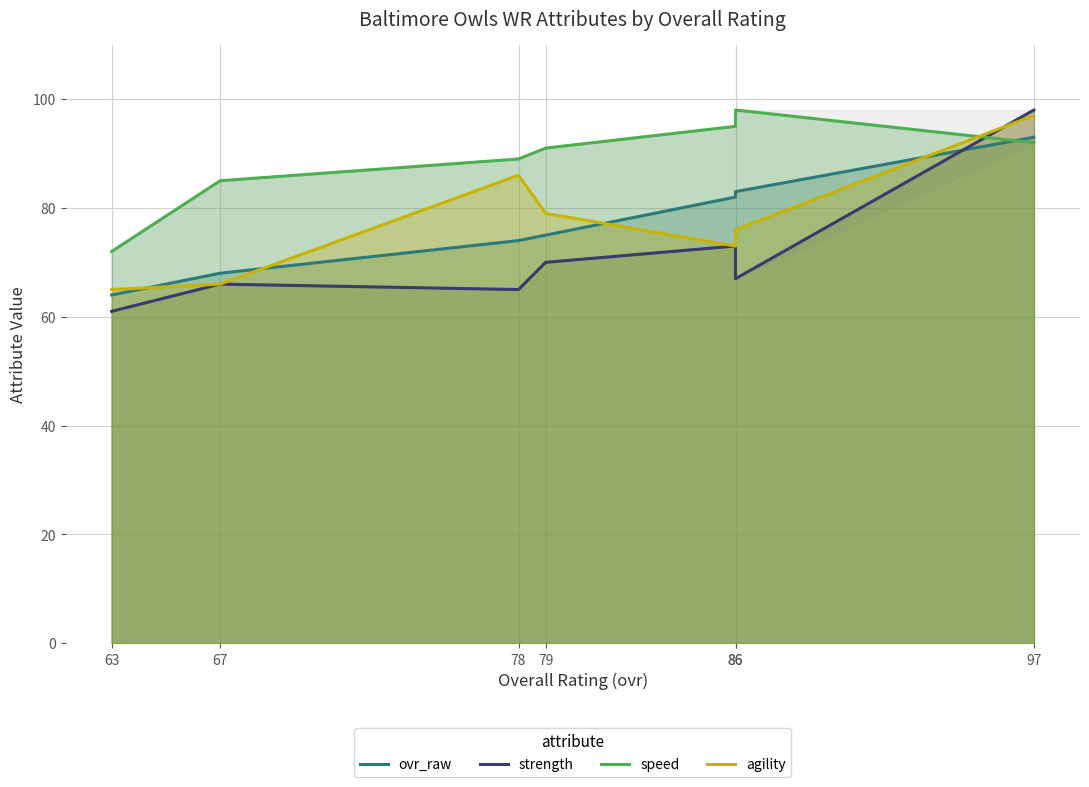

Between which two adjacent categories do strength and speed first intersect?

86 and 97